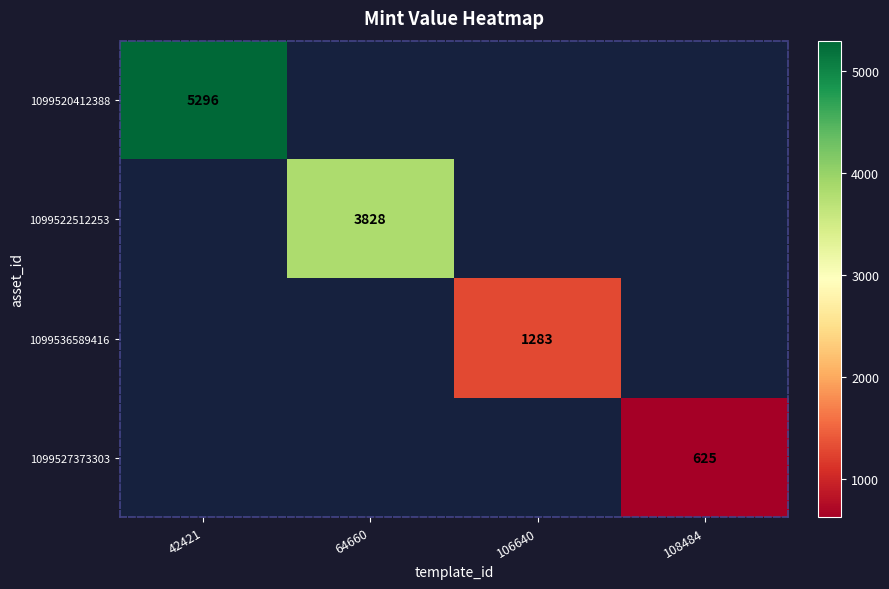

The 1099527373303 series shows 1009 at 108484. True or false?

False